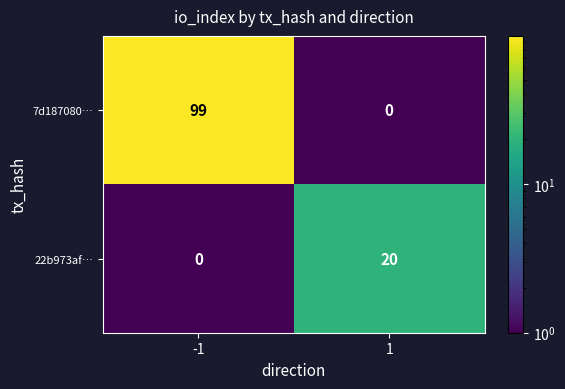

What is the sum of all 22b973af… values?

20